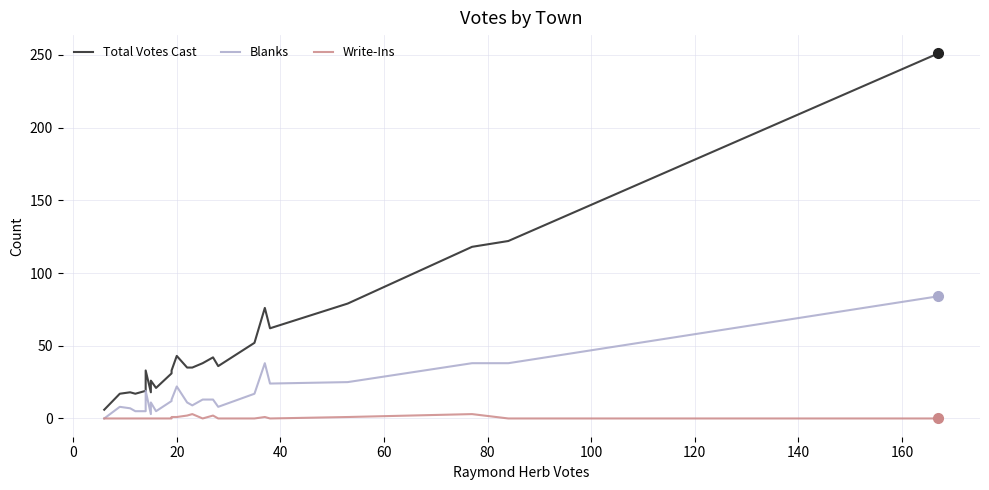

What is the difference between the maximum and minimum values in the Write-Ins series?

3